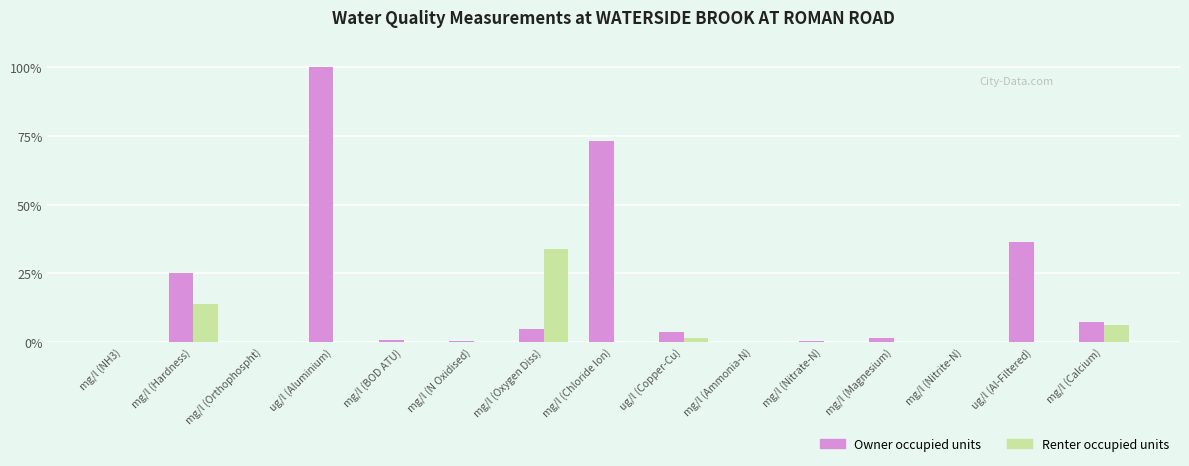

The Renter occupied units series shows 13.8 at mg/l (Hardness). True or false?

True